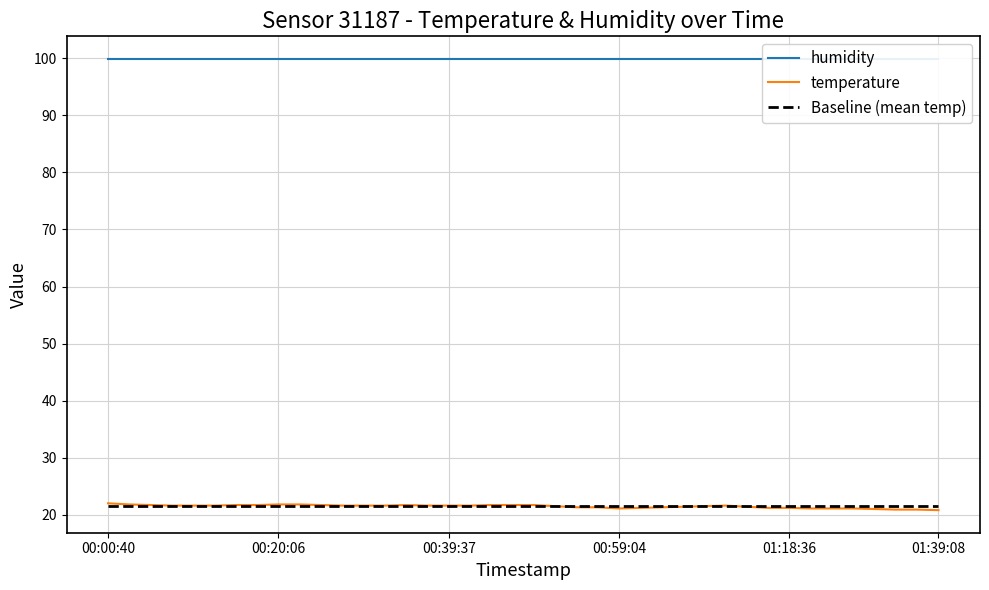

What is the minimum value for temperature?

20.8